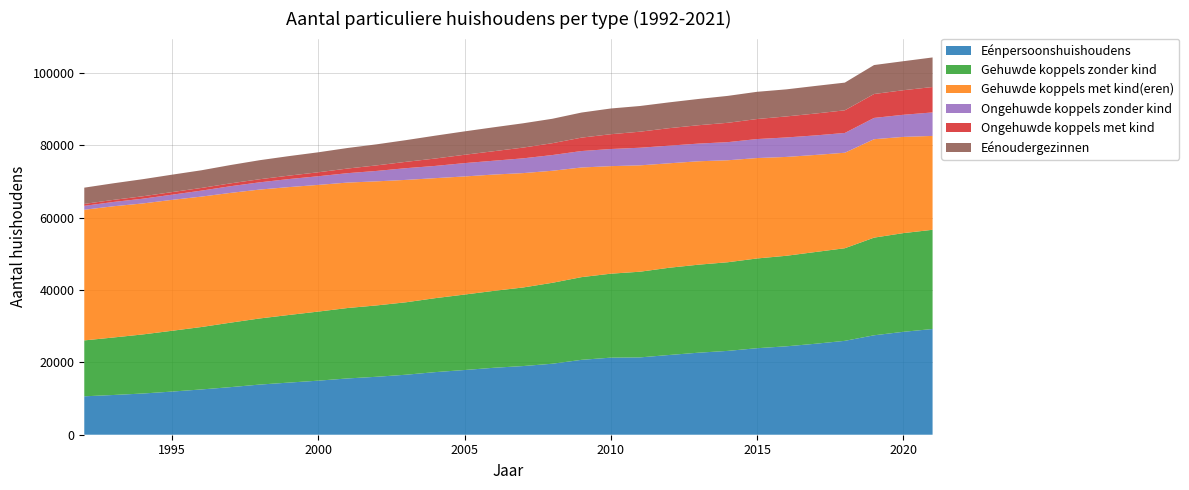

Reading left to right, what are all the values shown in this chart?

Eénpersoonshuishoudens: 10615	10982	11387	11924	12511	13149	13861	14409	14939	15553	16017	16583	17301	17882	18500	18974	19617	20696	21300	21370	22036	22669	23169	23909	24431	25141	25945	27477	28437	29214
Gehuwde koppels zonder kind: 15449	15890	16326	16800	17247	17820	18271	18685	19091	19459	19719	20018	20439	20850	21255	21712	22363	22852	23200	23679	24110	24321	24495	24798	25019	25355	25587	26986	27275	27417
Gehuwde koppels met kind(eren): 36101	36263	36195	36177	36039	35858	35617	35336	35007	34665	34286	33819	33162	32638	32142	31607	30962	30299	29719	29389	28862	28576	28181	27748	27316	26818	26392	27199	26591	25940
Ongehuwde koppels zonder kind: 1077	1189	1311	1428	1650	1846	1999	2223	2388	2600	2880	3237	3380	3685	3820	4080	4340	4547	4733	4867	4873	4883	5006	5247	5376	5398	5464	5881	6109	6489
Ongehuwde koppels met kind: 533	576	671	718	740	786	858	946	1099	1280	1533	1752	2043	2304	2630	2969	3274	3705	4089	4436	4837	5078	5347	5535	5813	6046	6259	6610	6785	7026
Eénoudergezinnen: 4496	4585	4722	4813	4882	5065	5258	5395	5521	5678	5817	6001	6317	6466	6611	6716	6751	6930	7109	7097	7131	7259	7436	7523	7480	7624	7652	8001	8017	8170